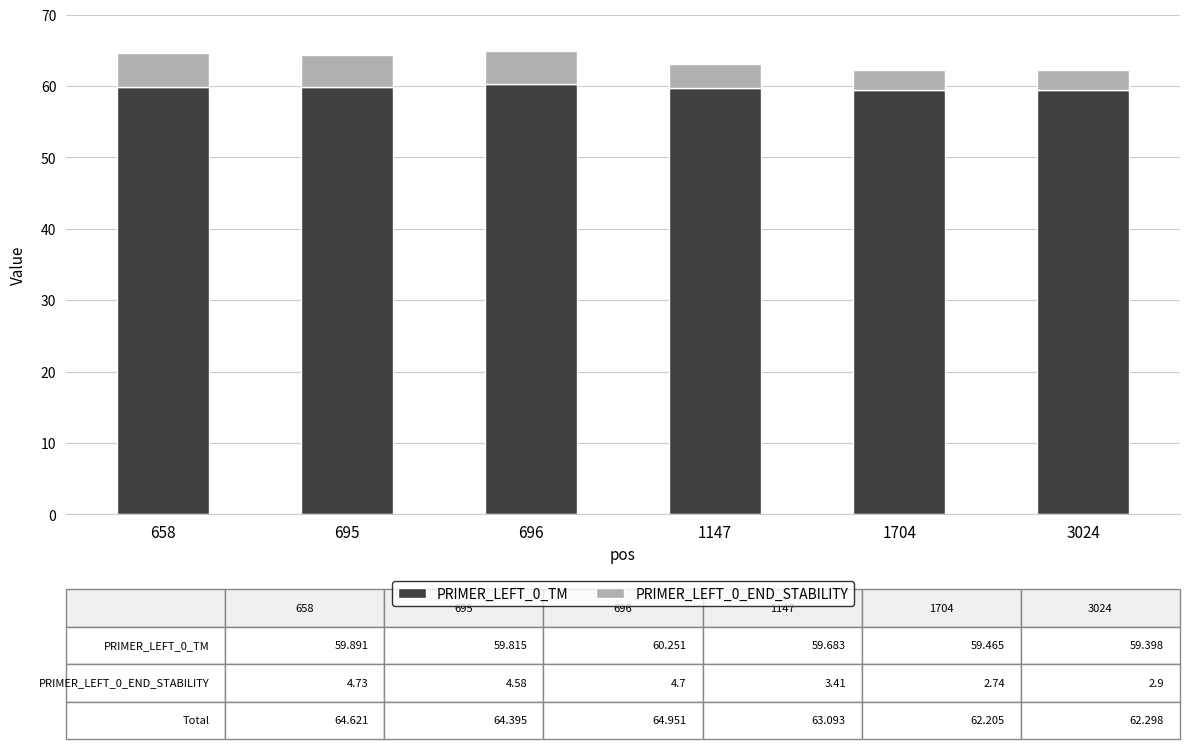

What is the highest value of the PRIMER_LEFT_0_TM series?

60.3